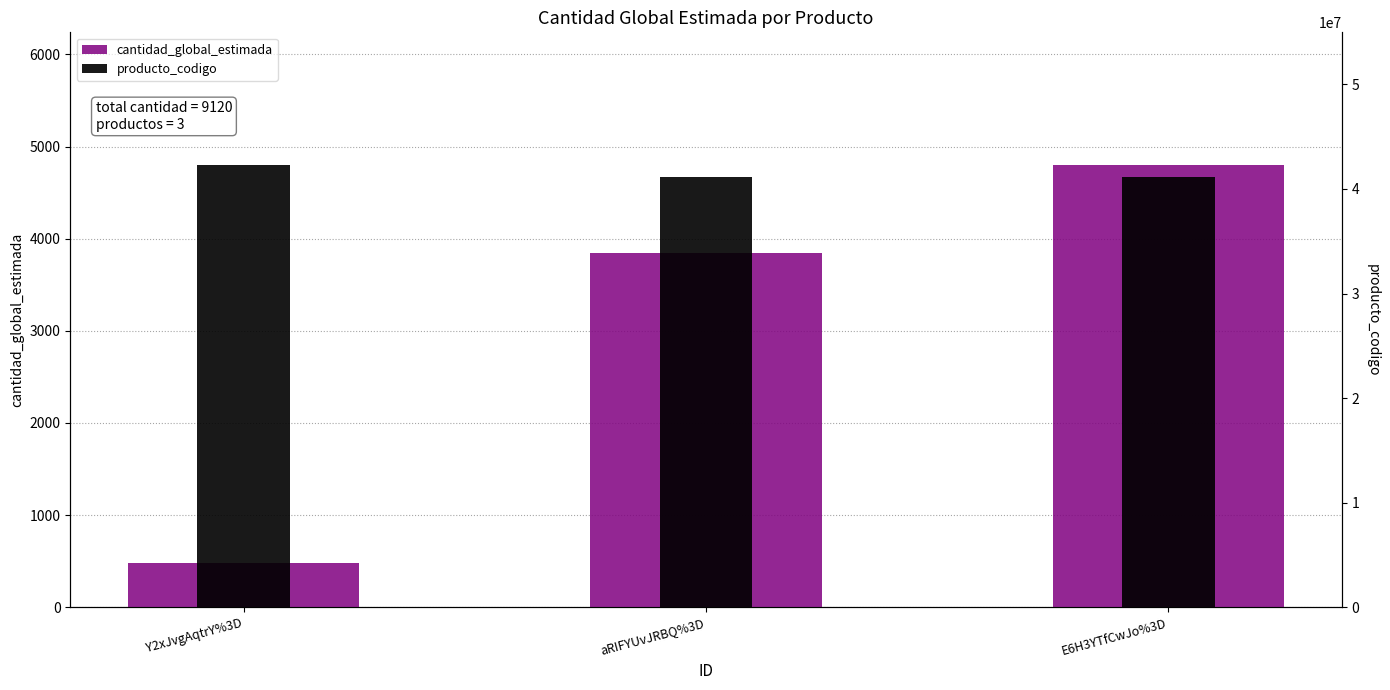

At Y2xJvgAqtrY%3D, list the series in order from smallest to largest.

cantidad_global_estimada, producto_codigo